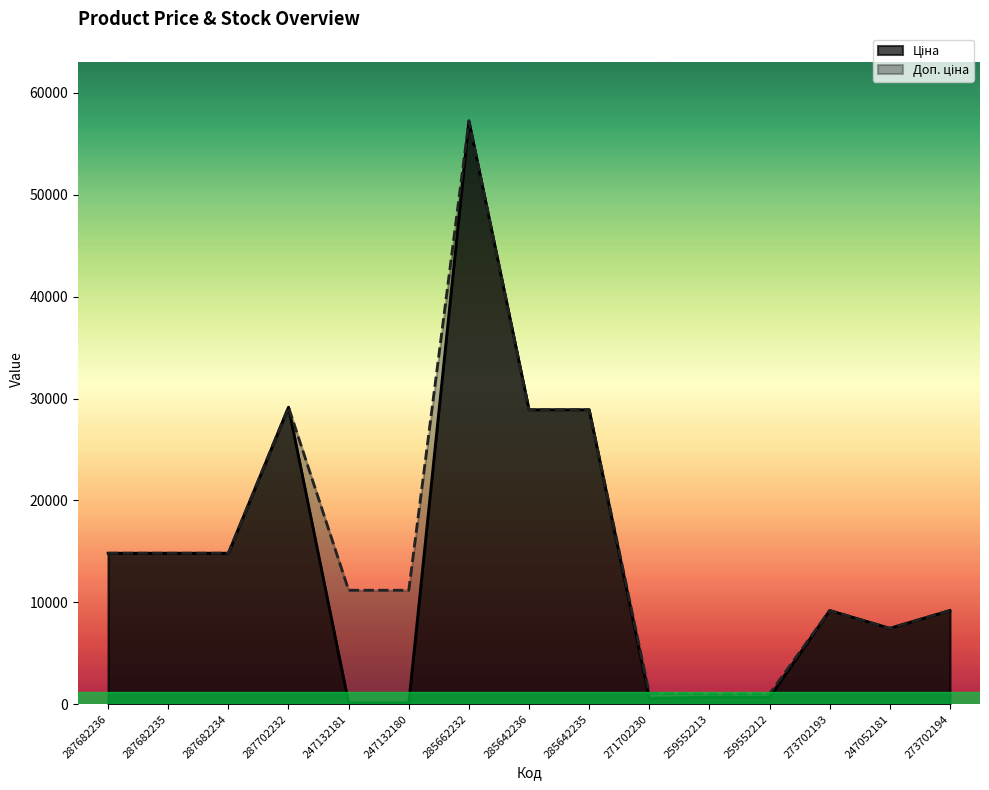

What is the value of the Доп. ціна point at the 6th from the left?

11182.0